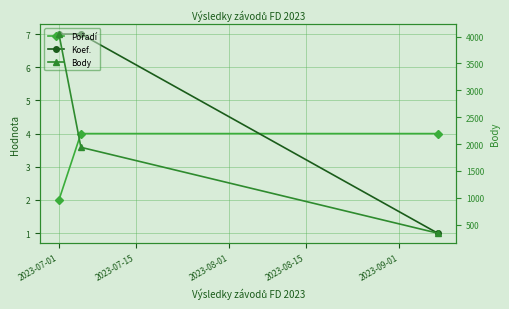

Does the chart display data point markers on the line(s)?

Yes